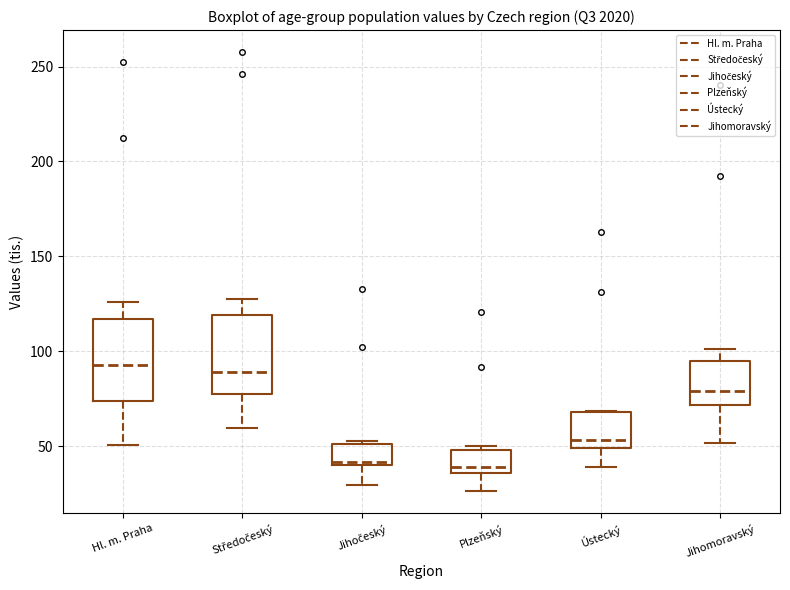

Reading left to right, transcribe this box plot: for each box, give where its median line is, the range the box spans, and where its two whiskers end, as read against the y-axis. The values are not printed on the chart, so give them approximately, as read against the axis.

Hl. m. Praha: median 95, box 75 to 115, whiskers 50 to 125
Středočeský: median 90, box 75 to 120, whiskers 60 to 130
Jihočeský: median 40 (just above the box's lower edge), box 40 to 50, whiskers 30 to 55
Plzeňský: median 40, box 35 to 50, whiskers 25 to 50 (just above the box's upper edge)
Ústecký: median 55, box 50 to 70, whiskers 40 to 70
Jihomoravský: median 80, box 70 to 95, whiskers 50 to 100